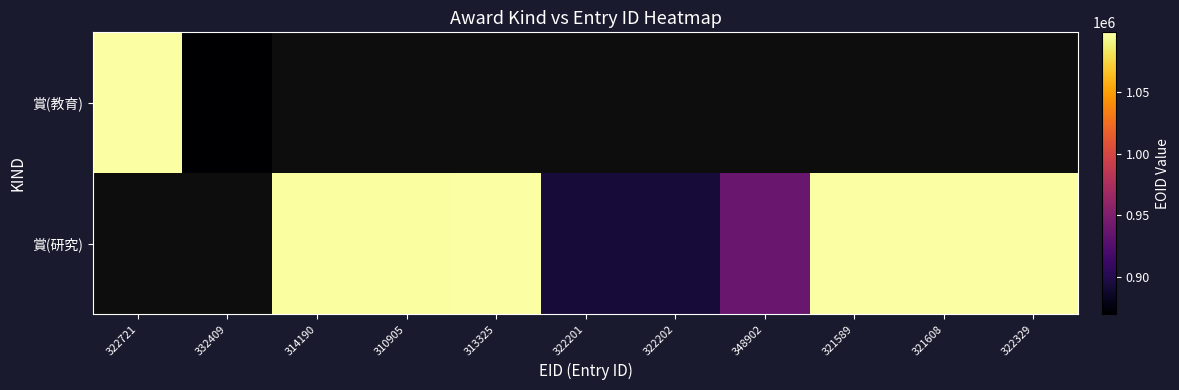

What is the highest value of the 賞(教育) series?

1098555.0